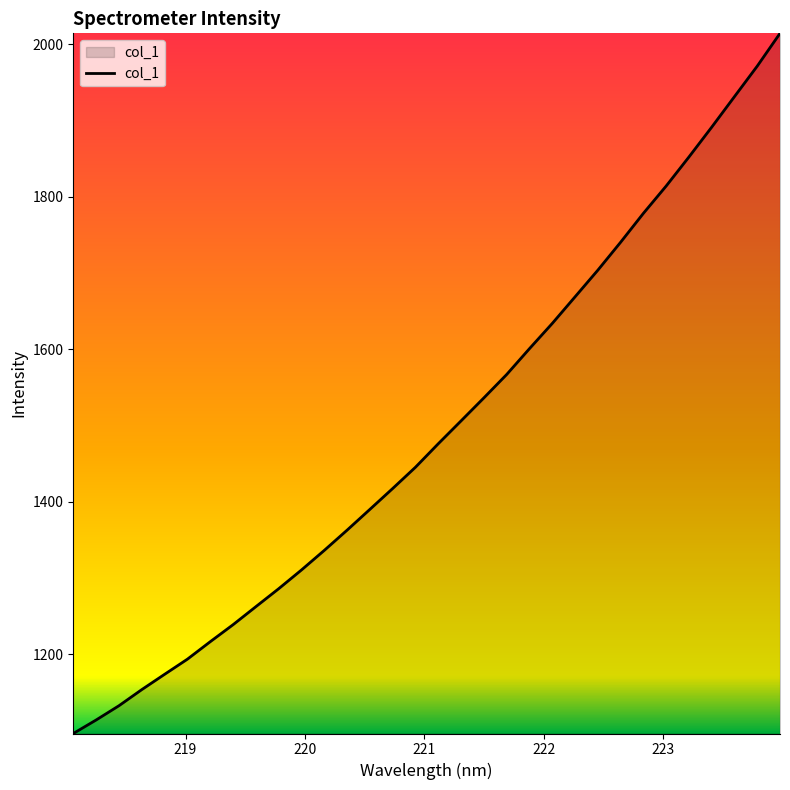

What is the difference between the maximum and minimum values?

917.9